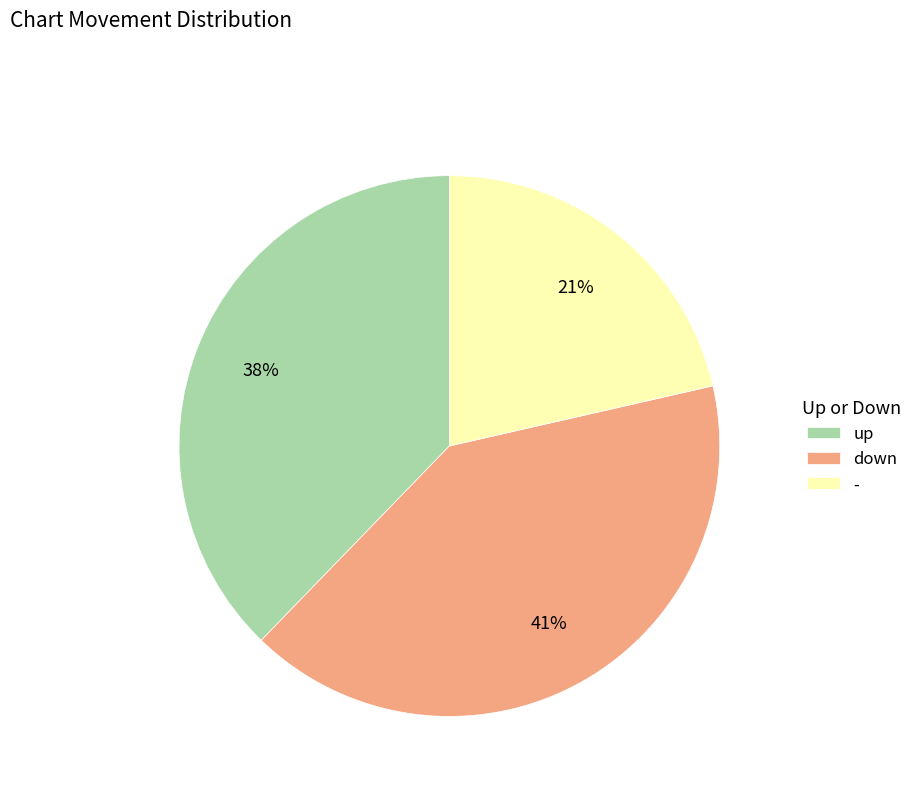

Is there a majority slice in this chart?

No